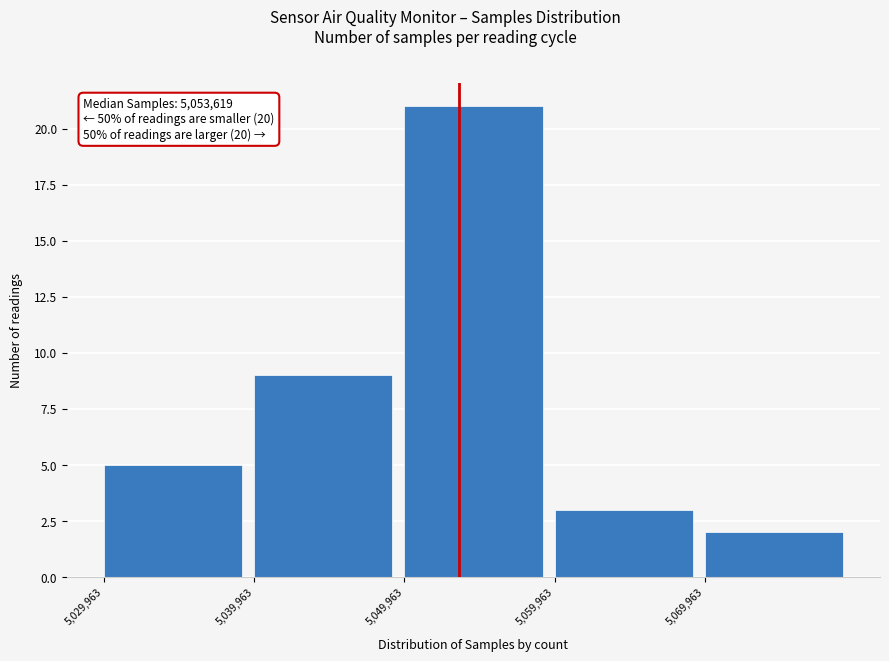

Which range on the x-axis has the tallest bar?

5050000 to 5060000